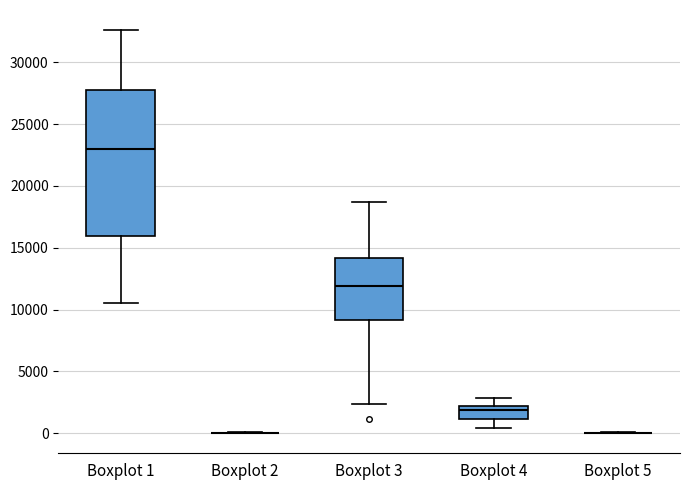

Reading left to right, read every box against the y-axis: the position of its median line, the range the box covers, and the ends of its whiskers. The values are not printed on the chart, so give them approximately, as read against the axis.

Boxplot 1: median 23000, box 16000 to 28000, whiskers 10500 to 32500
Boxplot 2: box collapsed to a line at 0, whiskers 0 to 0
Boxplot 3: median 12000, box 9000 to 14000, whiskers 2500 to 18500
Boxplot 4: median 2000 (just below the box's upper edge), box 1000 to 2000, whiskers 500 to 3000
Boxplot 5: box collapsed to a line at 0, whiskers 0 to 0